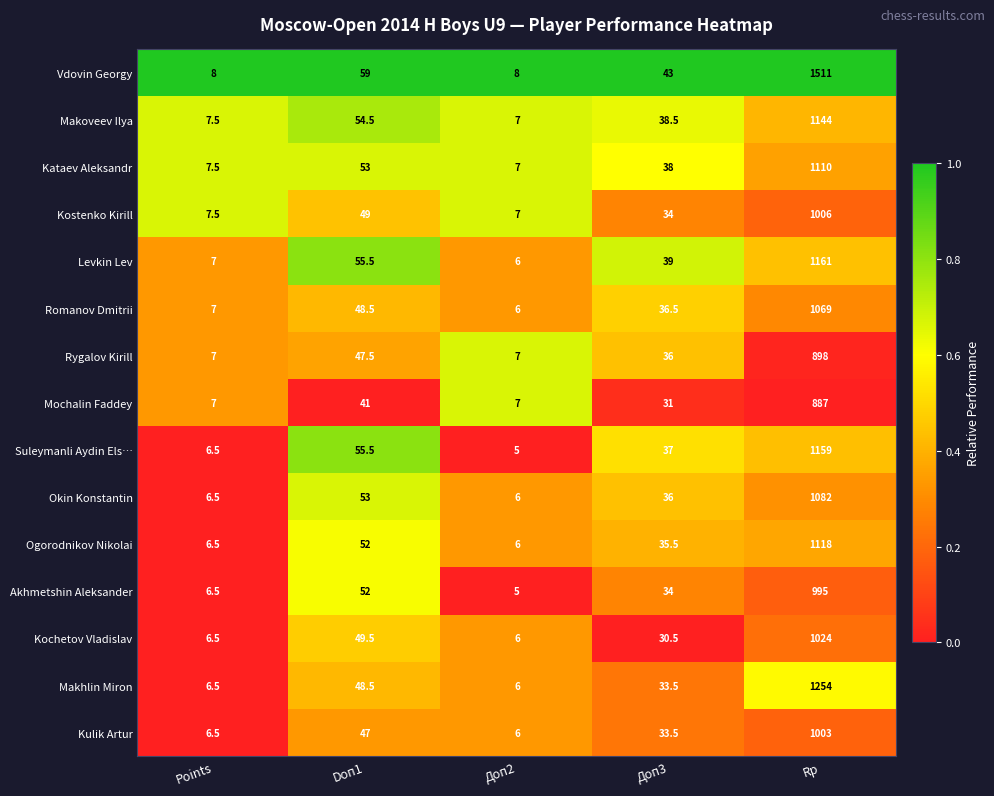

List the series in order of their peak value, highest first.

Vdovin Georgy, Makhlin Miron, Levkin Lev, Suleymanli Aydin Els…, Makoveev Ilya, Ogorodnikov Nikolai, Kataev Aleksandr, Okin Konstantin, Romanov Dmitrii, Kochetov Vladislav, Kostenko Kirill, Kulik Artur, Akhmetshin Aleksander, Rygalov Kirill, Mochalin Faddey